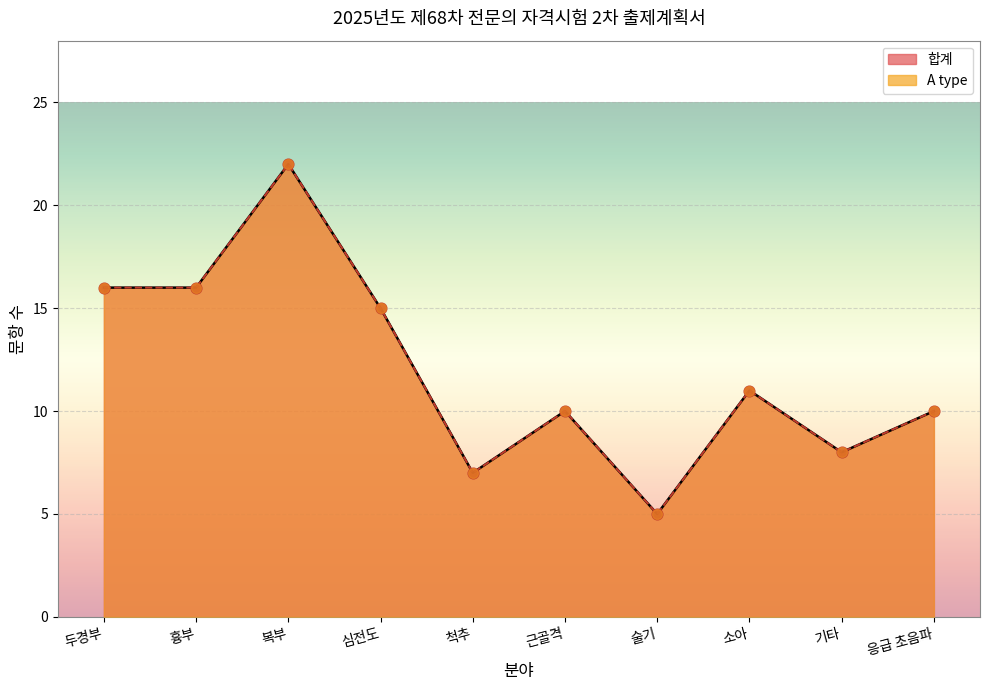

At how many categories does at least one series exceed 18?

1